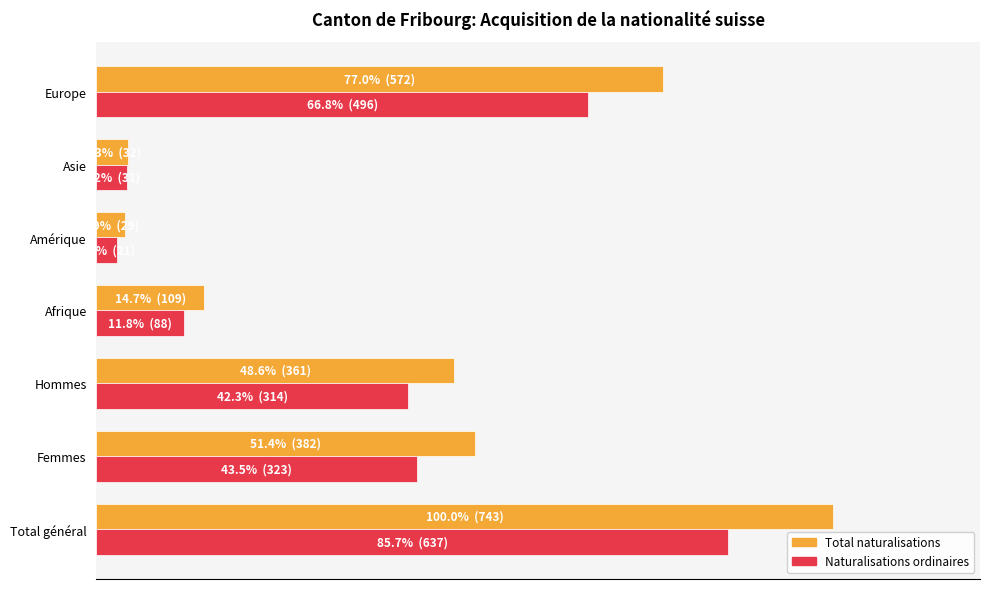

What are all the series names shown in the legend?

Total naturalisations, Naturalisations ordinaires